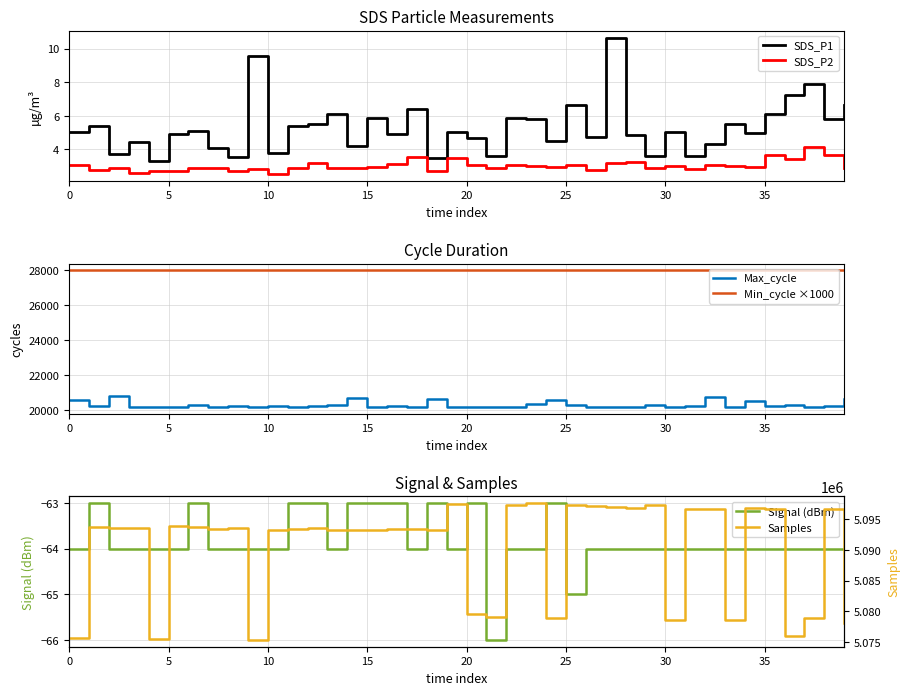

Which series has the largest total across all categories?

Samples